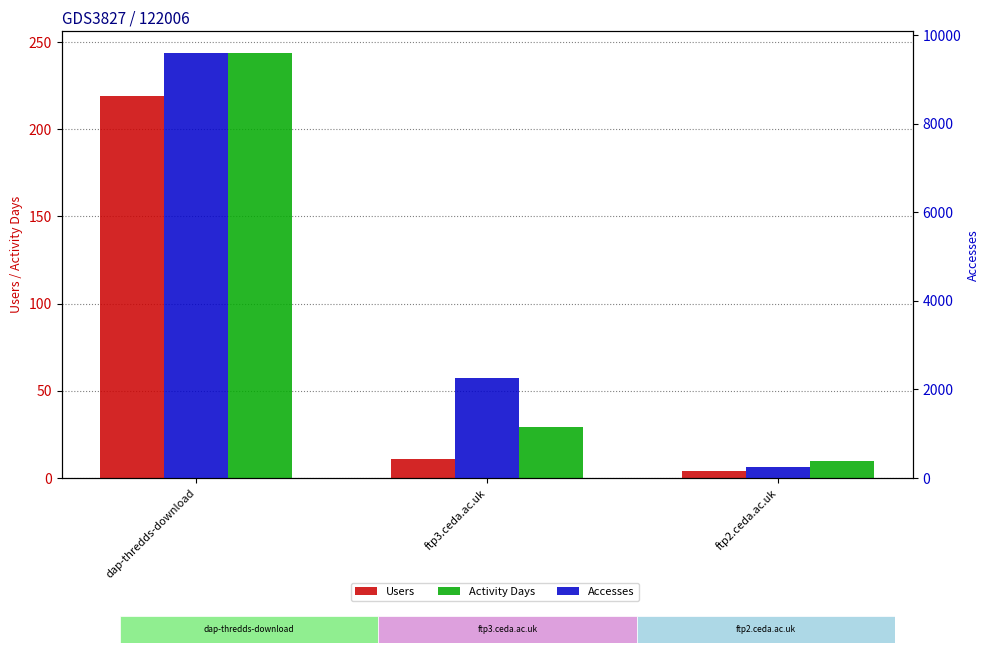

Where does the Activity Days series first go above 29?

dap-thredds-download